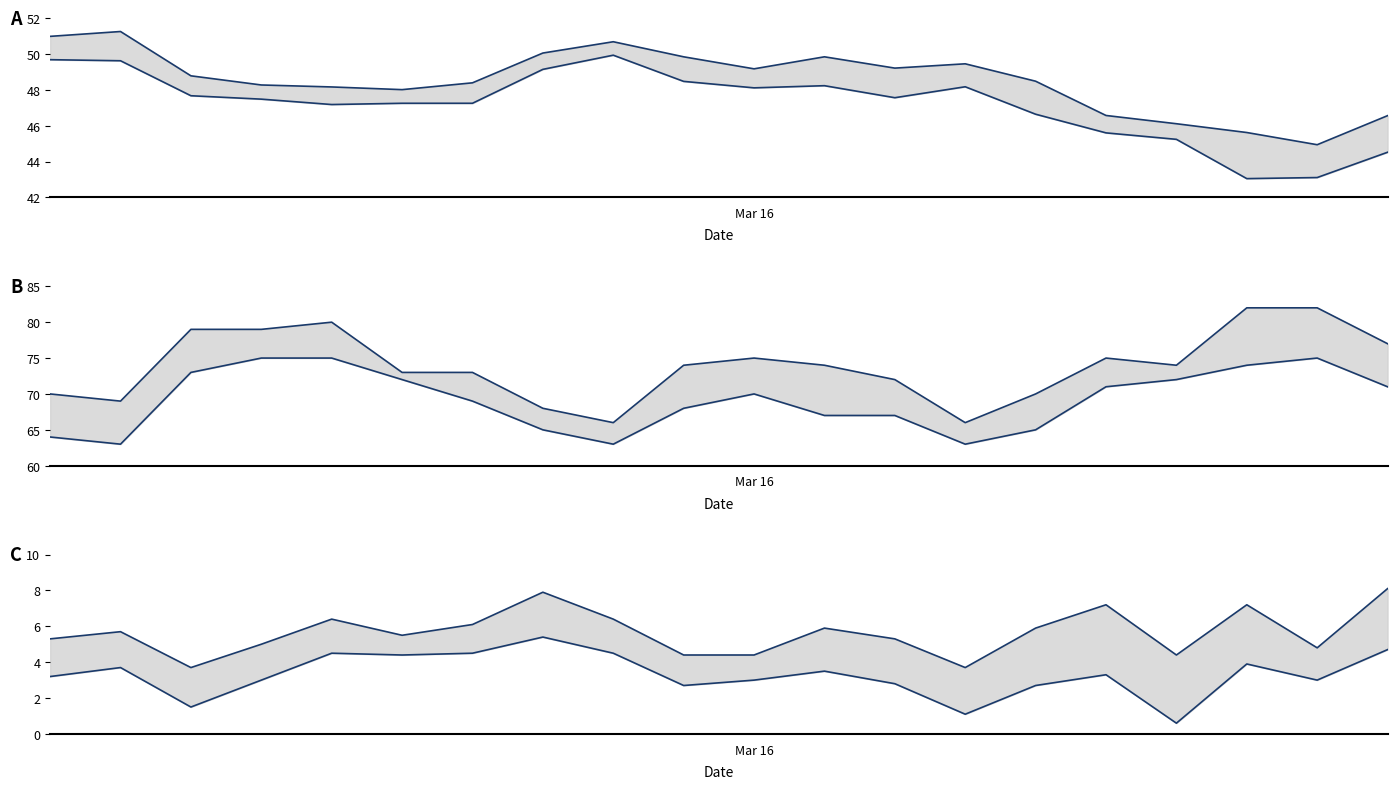

True or false: upper and lower cross at least once.

False